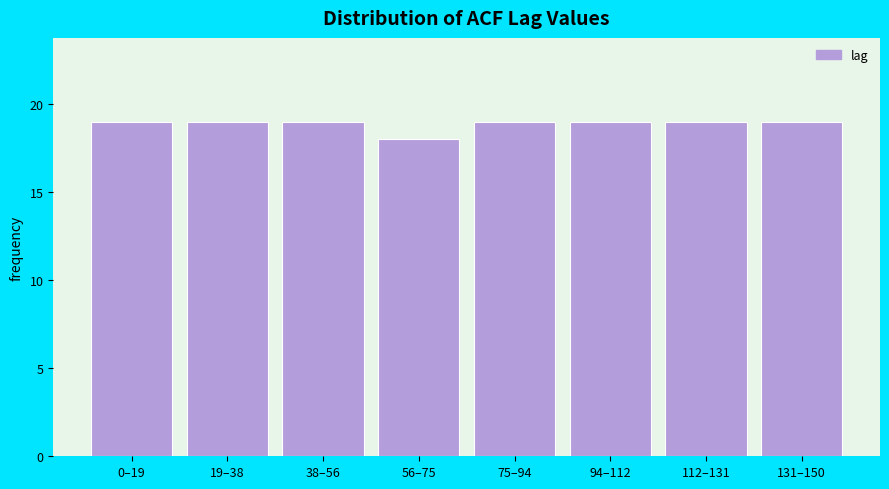

Reading left to right, extract all data points from this chart.

0–19=19	19–38=19	38–56=19	56–75=18	75–94=19	94–112=19	112–131=19	131–150=19